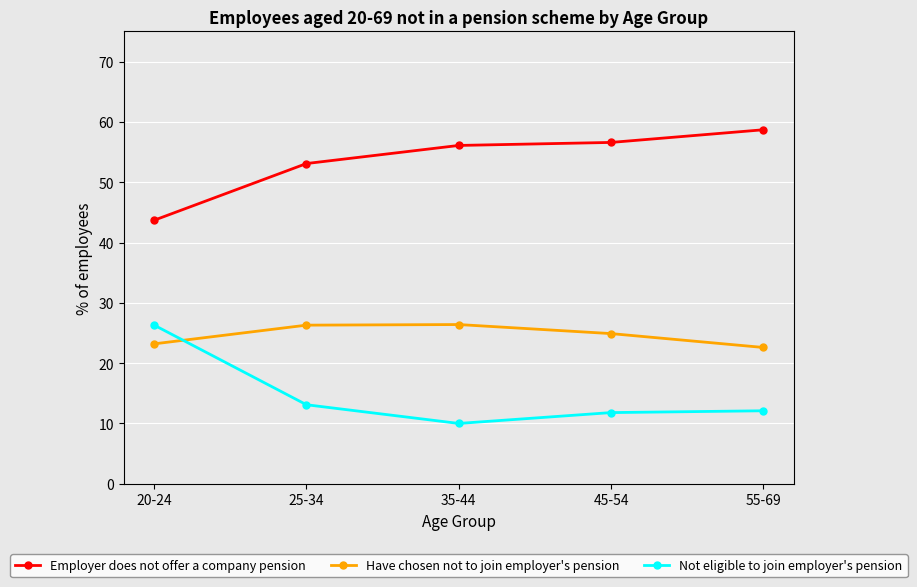

How many series are shown in this chart?

3